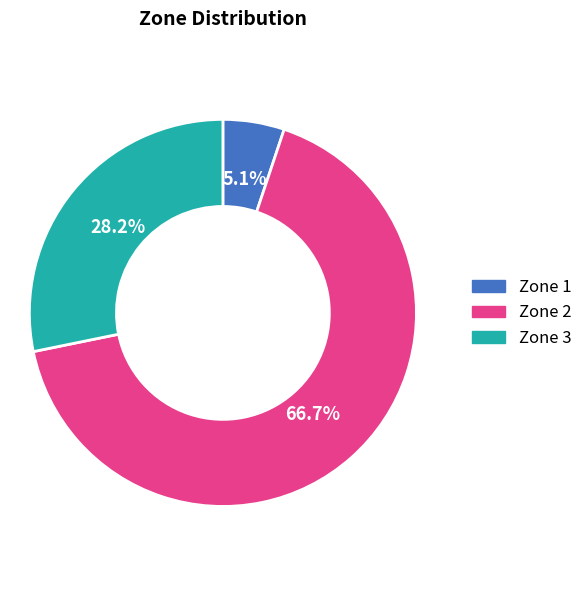

To the nearest percent, what portion does Zone 3 represent?

28%